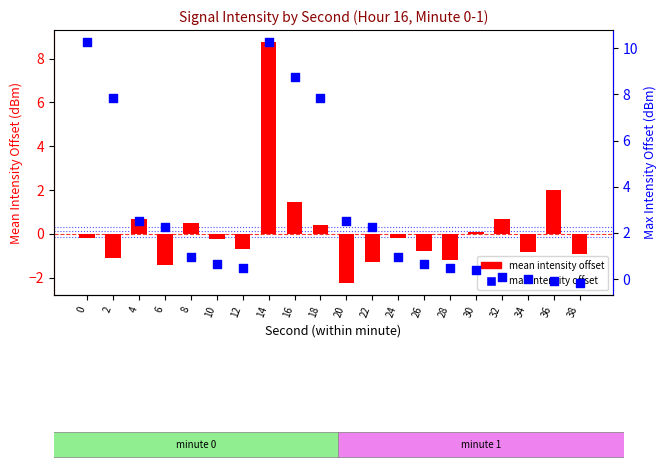

At which category is the sum across all series the highest?

14